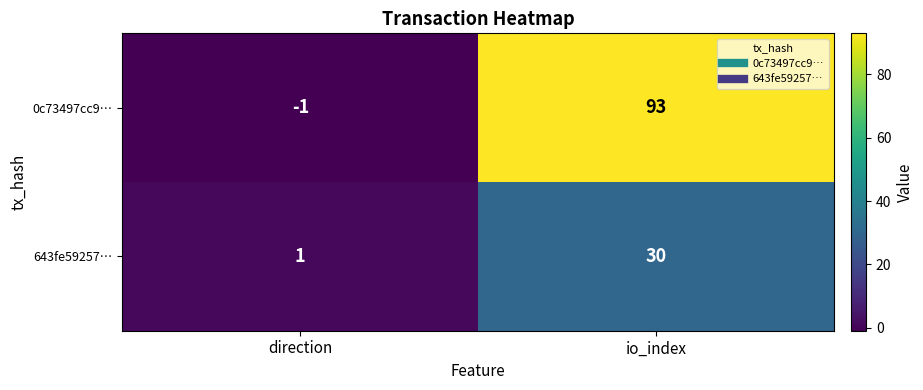

List the series in order of their overall mean, highest first.

0c73497cc9…, 643fe59257…